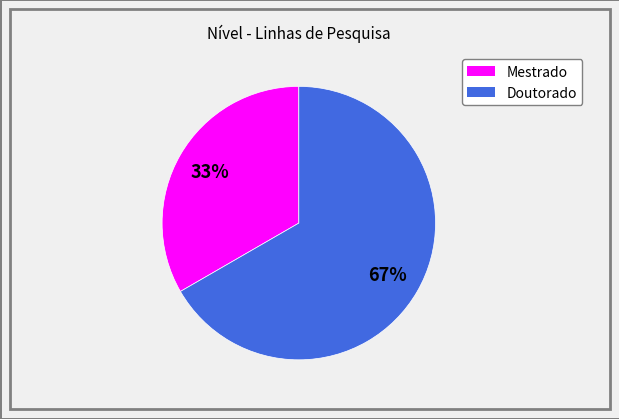

Rank the categories by value from highest to lowest.

Doutorado, Mestrado